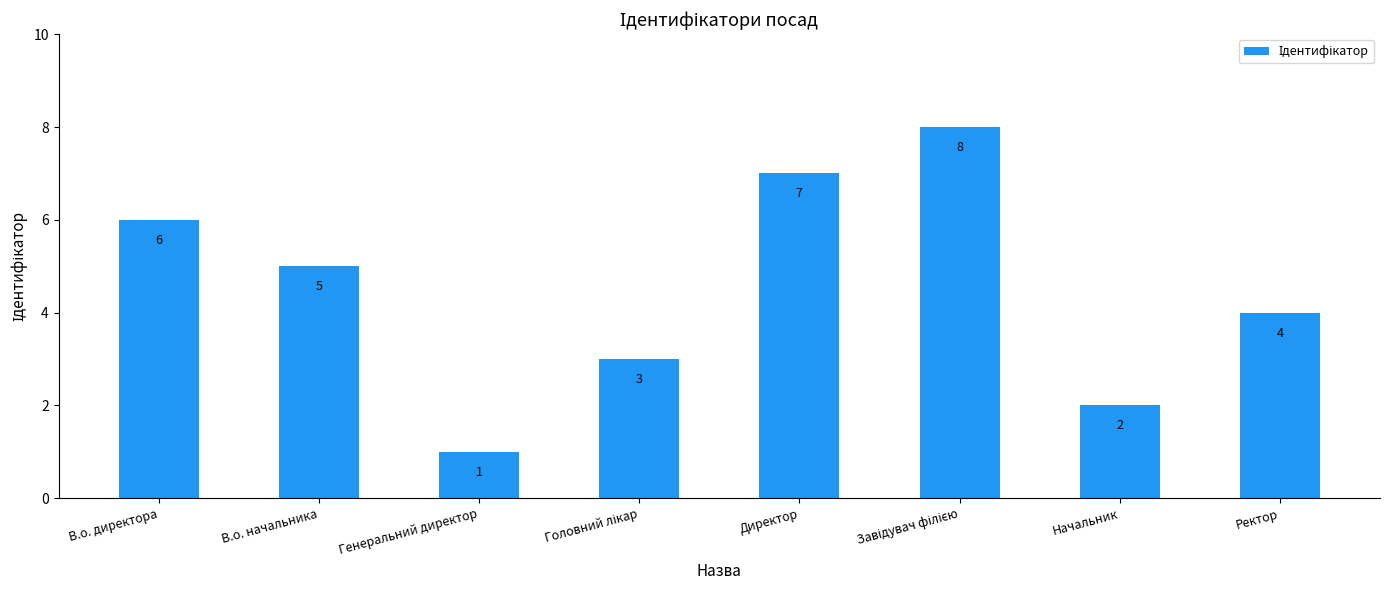

What is the value of the 7th bar from the left?

2